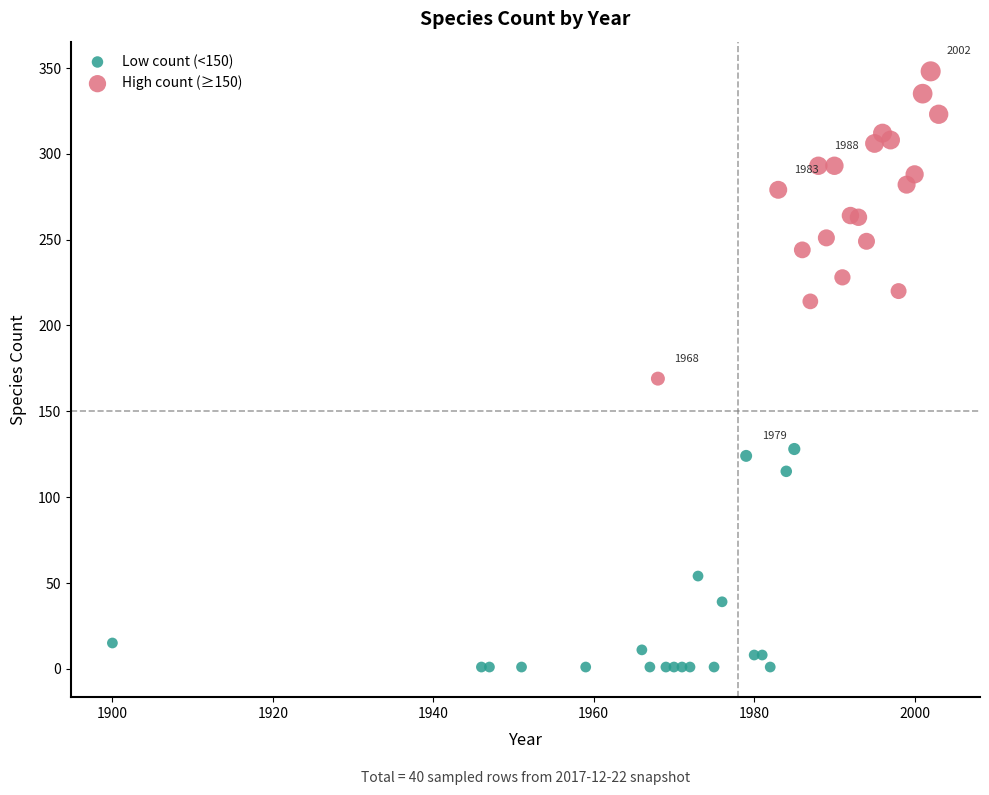

Which series contains the highest Y value?

High count (≥150)